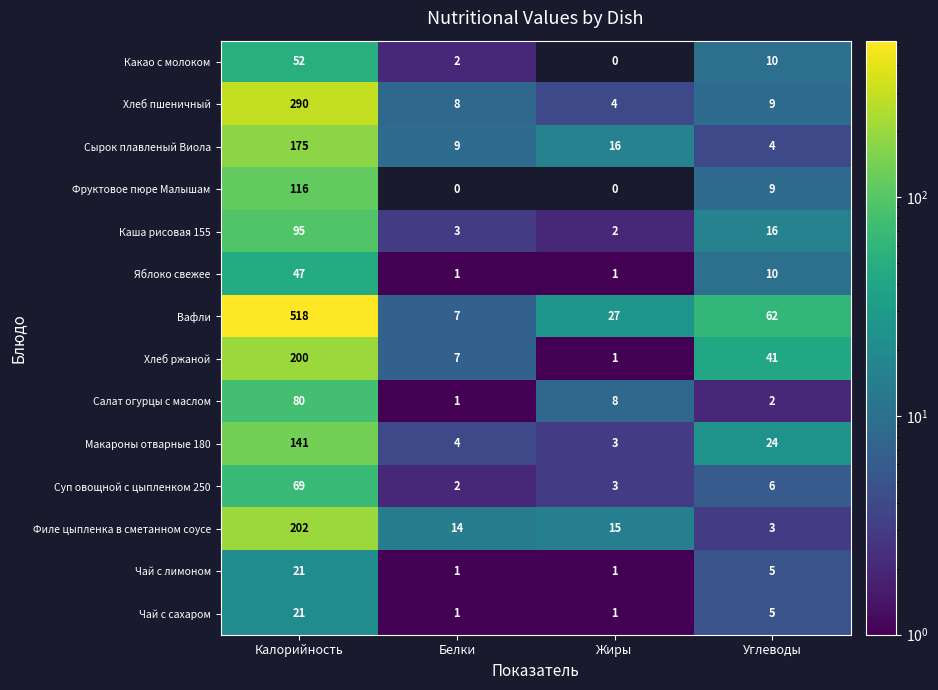

What is the lowest value of the Вафли series?

7